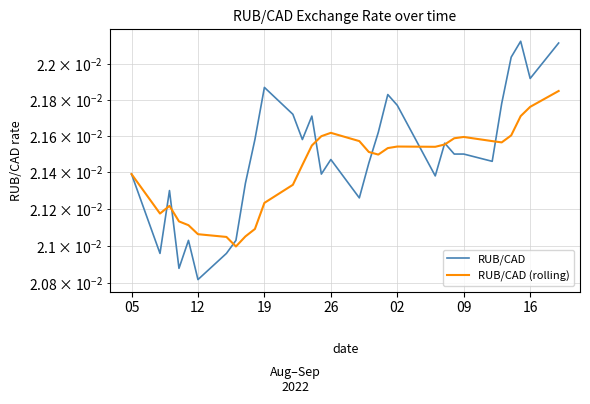

How many RUB/CAD (rolling) values are between 0 and 1?

31